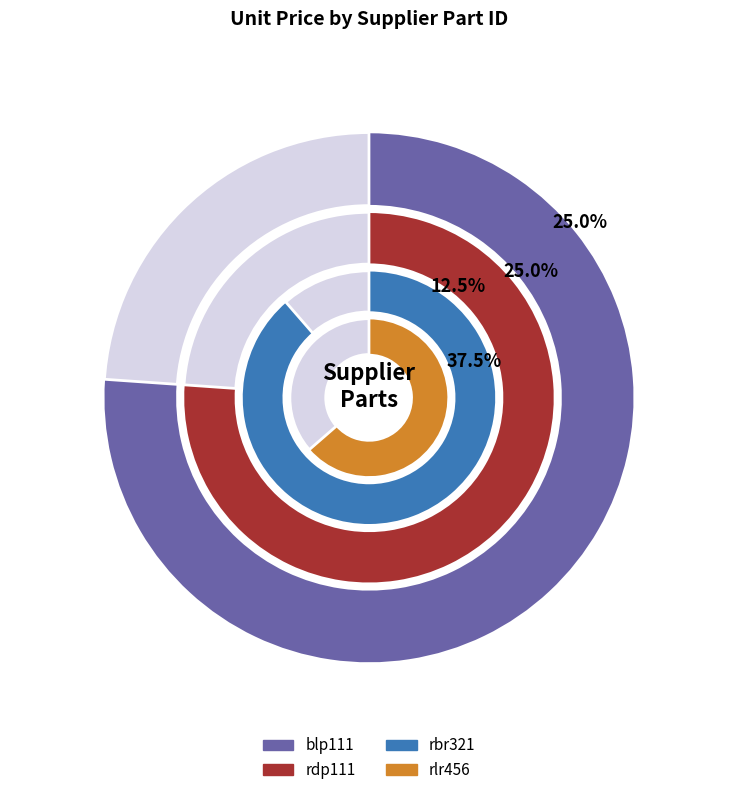

What percentage is the rdp111 slice, to the nearest percent?

25%